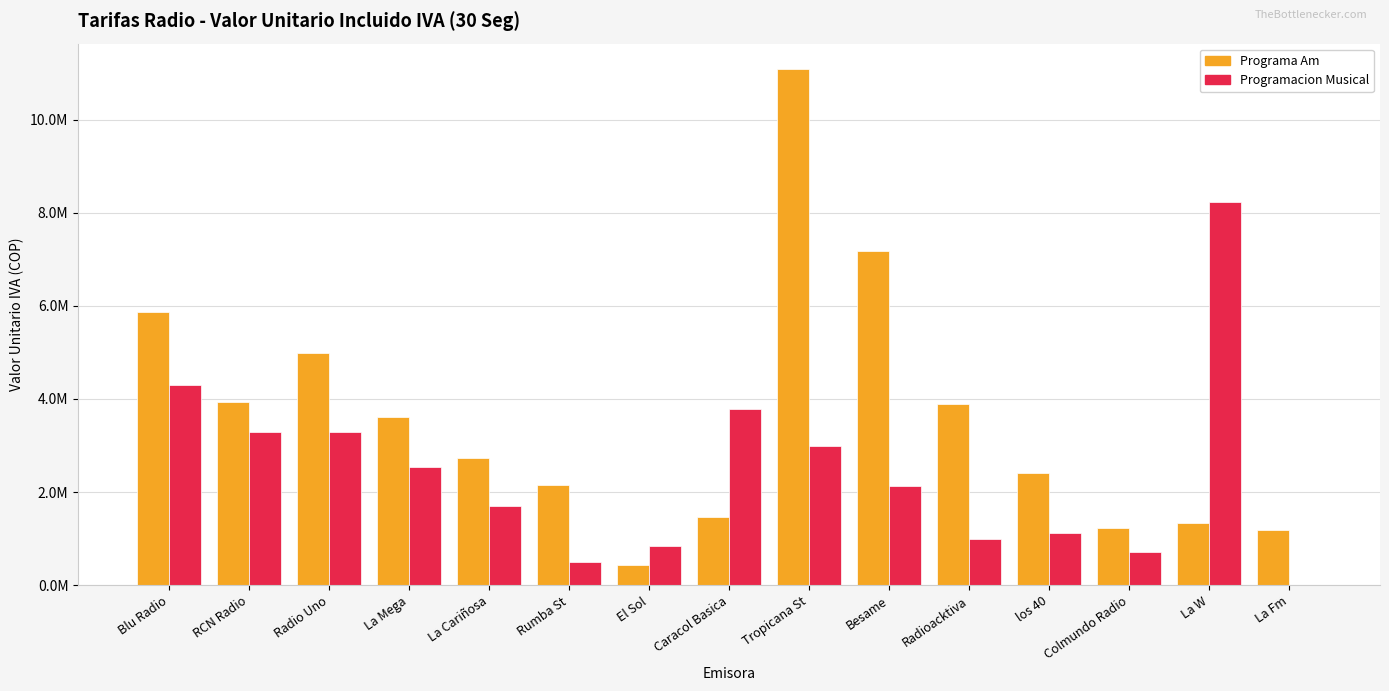

Where does the Programacion Musical series first go above 2131088?

Blu Radio